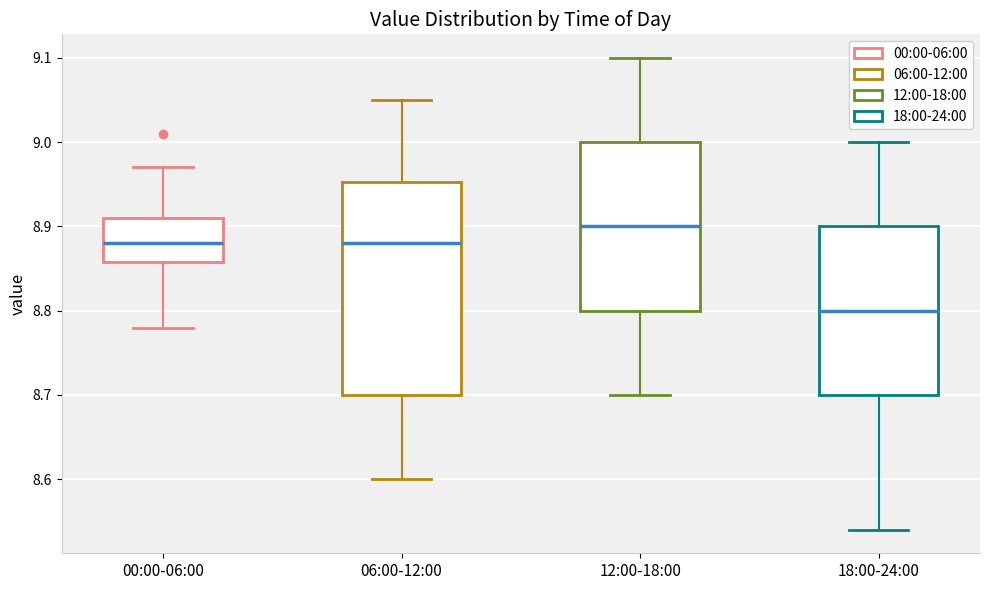

Where does the median line of the box for 18:00-24:00 sit on the y-axis? The values are not printed on the chart, so give them approximately, as read against the axis.

8.80